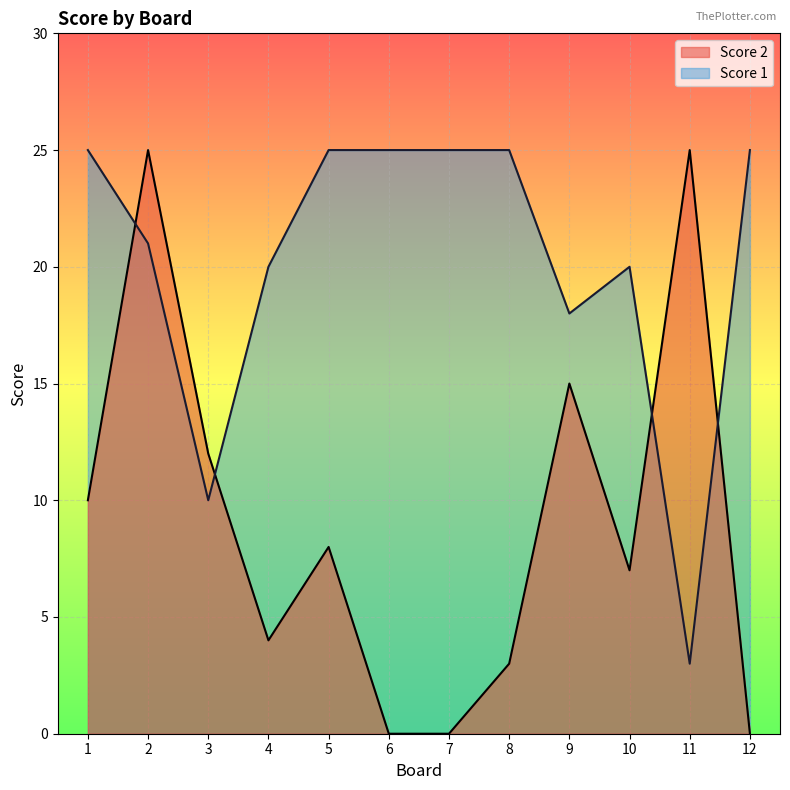

What is the spread (max minus min) of values at 4?

16